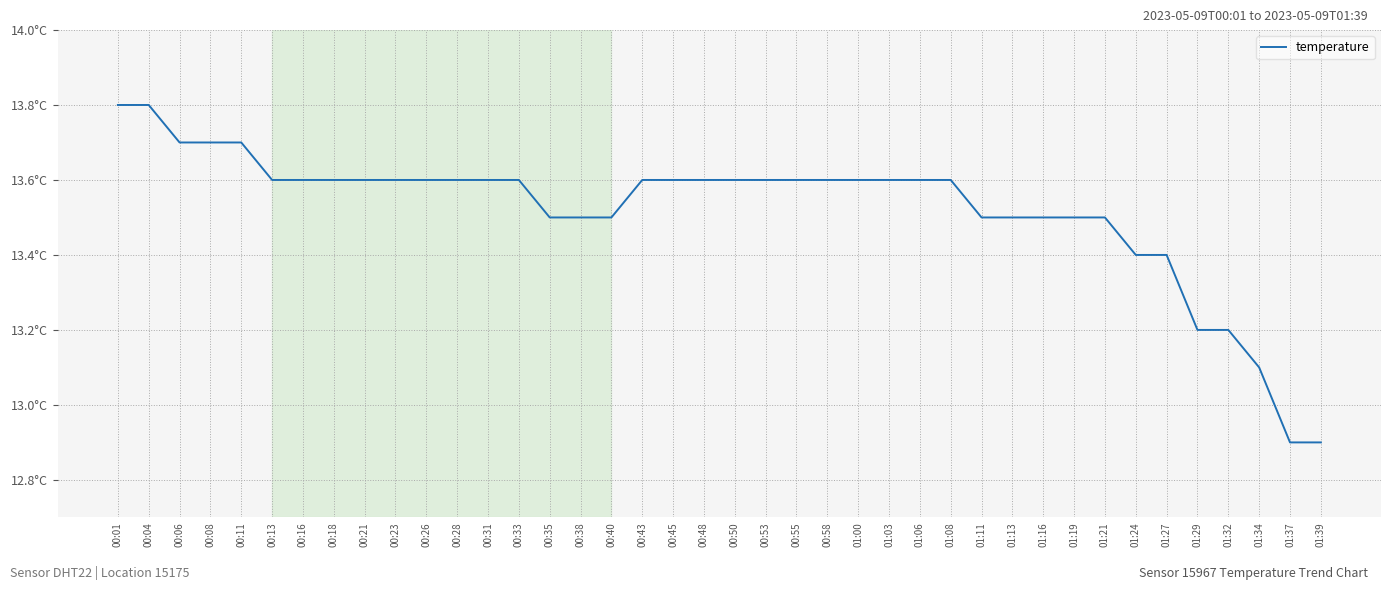

How many values are between 13 and 14?

38